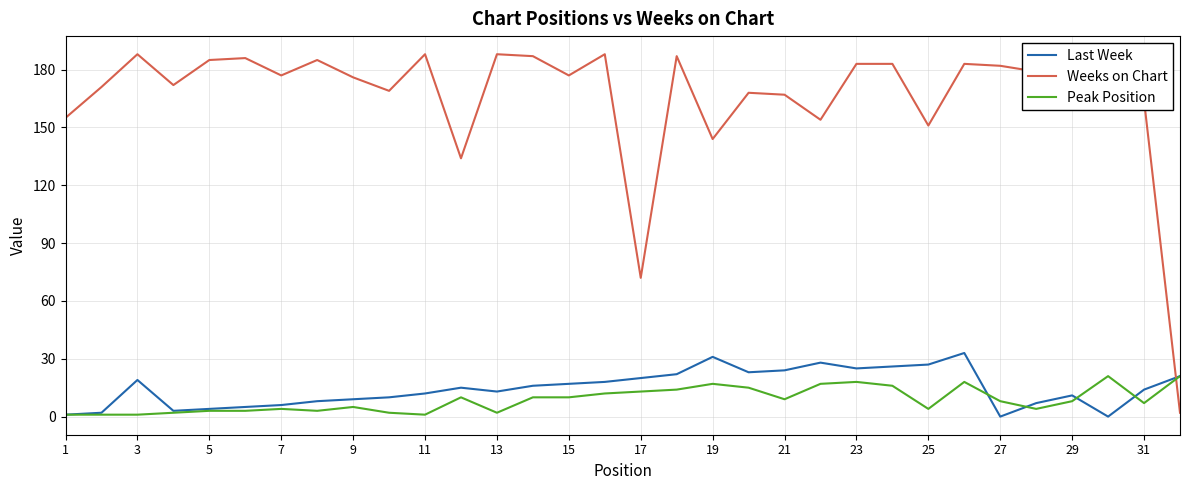

True or false: Weeks on Chart and Last Week intersect in this chart.

True